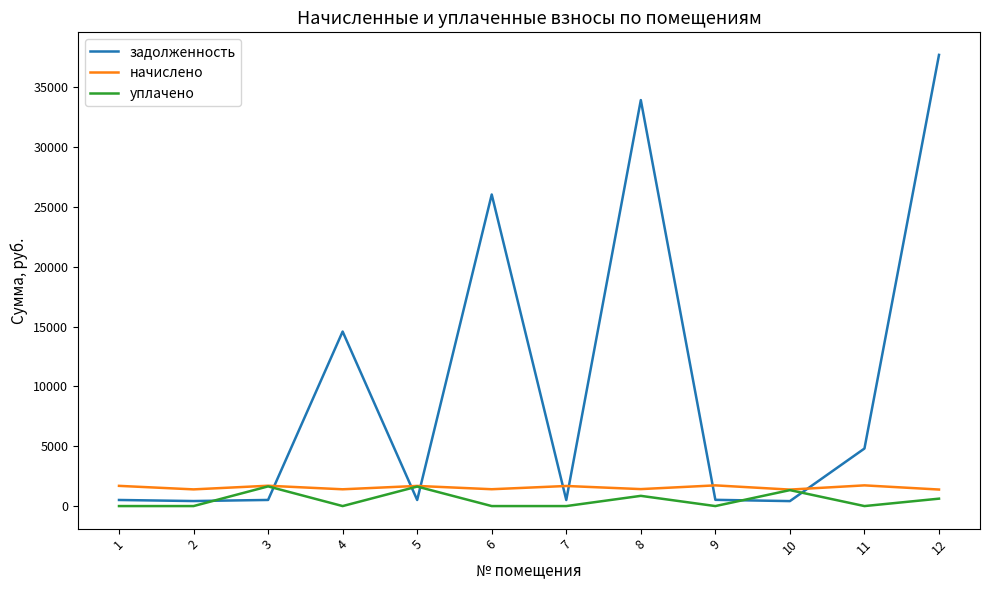

At which category is the sum across all series the highest?

12